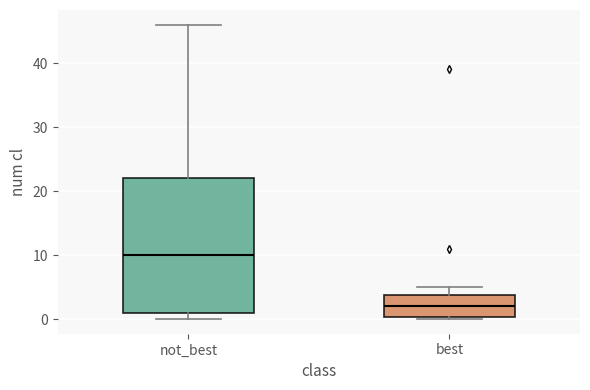

Reading left to right, read every box against the y-axis: the position of its median line, the range the box covers, and the ends of its whiskers. The values are not printed on the chart, so give them approximately, as read against the axis.

not_best: median 10, box 1 to 22, whiskers 0 to 46
best: median 2, box 0 to 4, whiskers 0 to 5